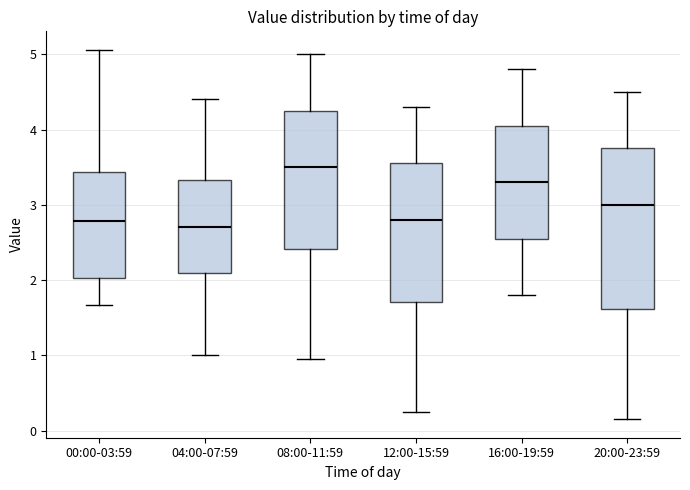

Reading left to right, transcribe this box plot: for each box, give where its median line is, the range the box spans, and where its two whiskers end, as read against the y-axis. The values are not printed on the chart, so give them approximately, as read against the axis.

00:00-03:59: median 2.8, box 2.0 to 3.4, whiskers 1.7 to 5.1
04:00-07:59: median 2.7, box 2.1 to 3.3, whiskers 1.0 to 4.4
08:00-11:59: median 3.5, box 2.4 to 4.3, whiskers 1.0 to 5.0
12:00-15:59: median 2.8, box 1.7 to 3.6, whiskers 0.3 to 4.3
16:00-19:59: median 3.3, box 2.6 to 4.1, whiskers 1.8 to 4.8
20:00-23:59: median 3.0, box 1.6 to 3.8, whiskers 0.2 to 4.5